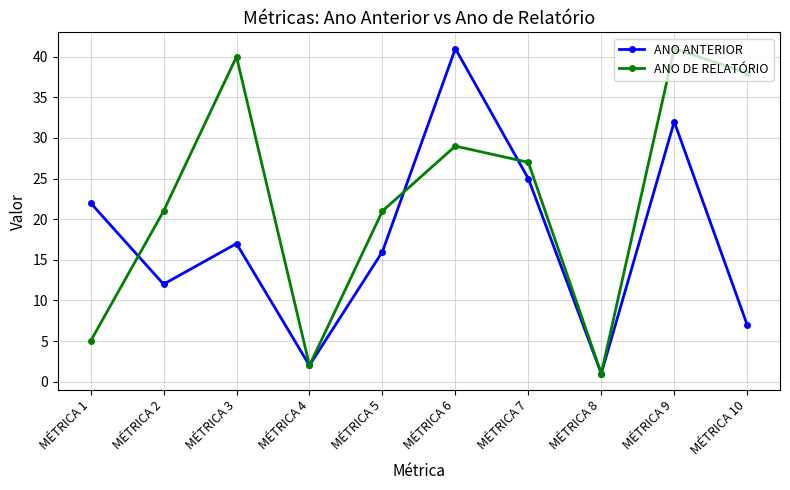

Between which two adjacent categories do ANO ANTERIOR and ANO DE RELATÓRIO first intersect?

MÉTRICA 1 and MÉTRICA 2